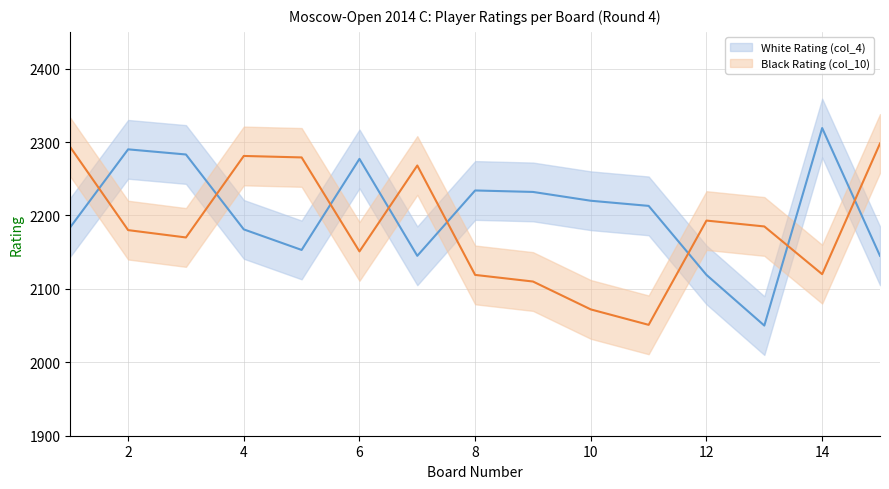

The White Rating (col_4) series shows 1520 at 4. True or false?

False